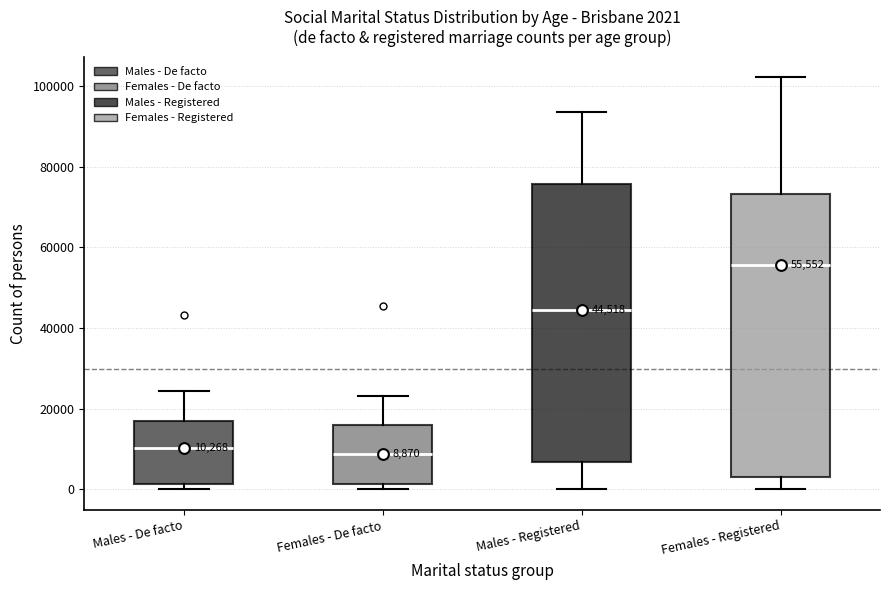

Which box has the highest median line?

Females - Registered